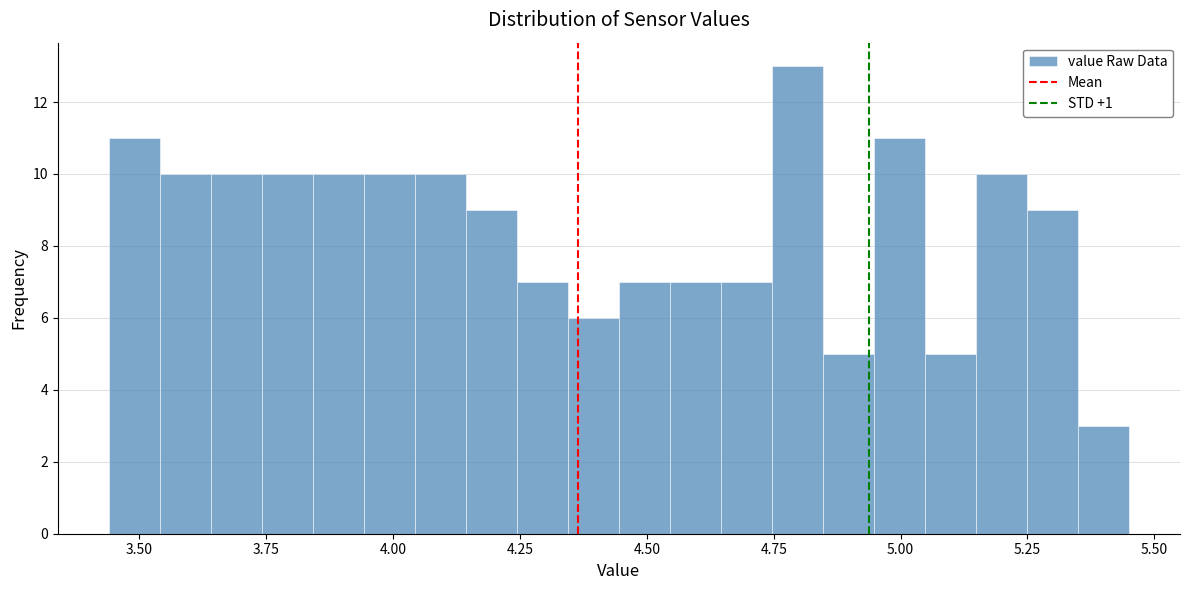

Read against the x-axis, roughly where is the centre of the tallest bar?

4.80